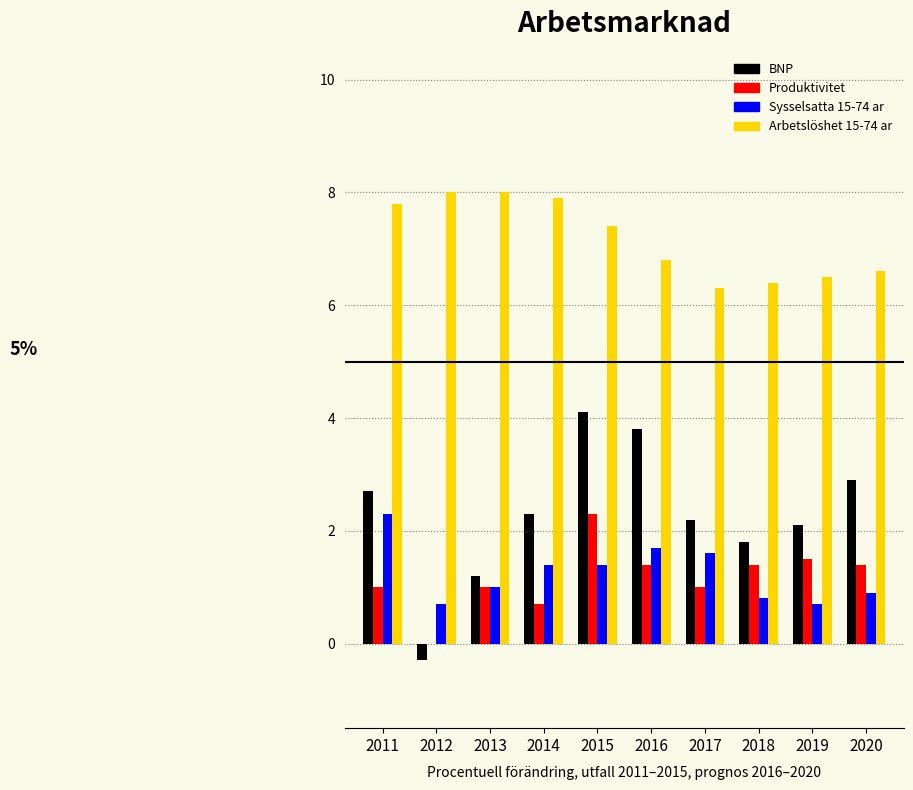

The value of Produktivitet at 2020 is 1.4. True or false?

True